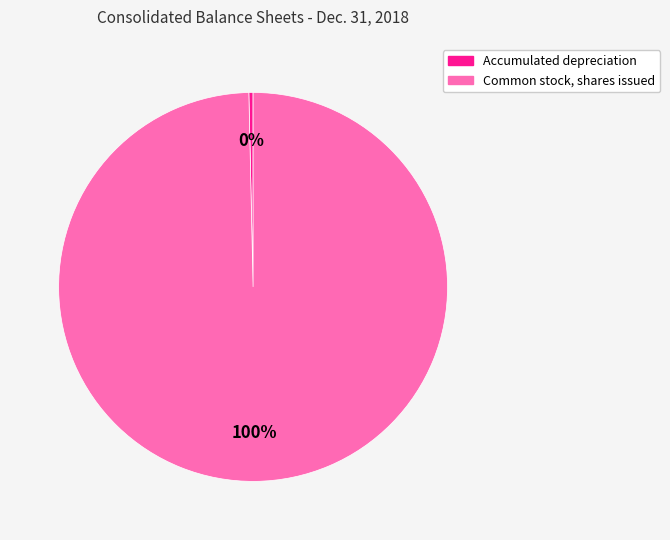

Between Accumulated depreciation and Common stock, shares issued, which is larger?

Common stock, shares issued